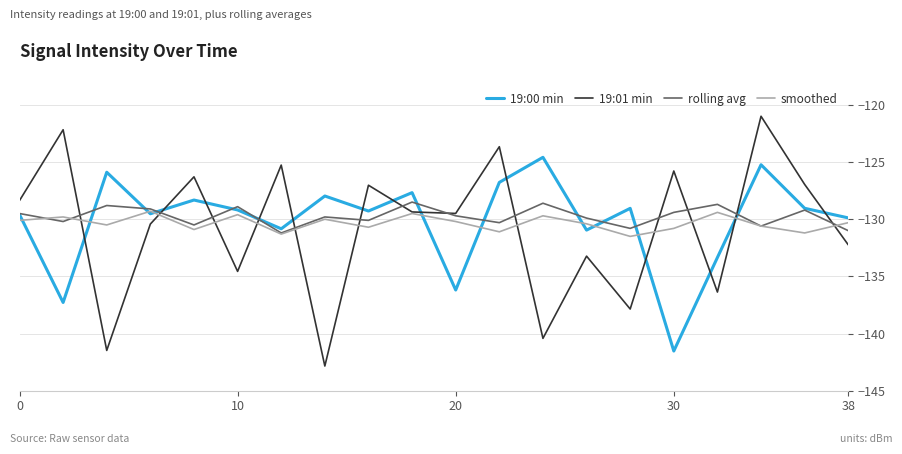

Which series has the largest range (max minus min)?

19:01 min